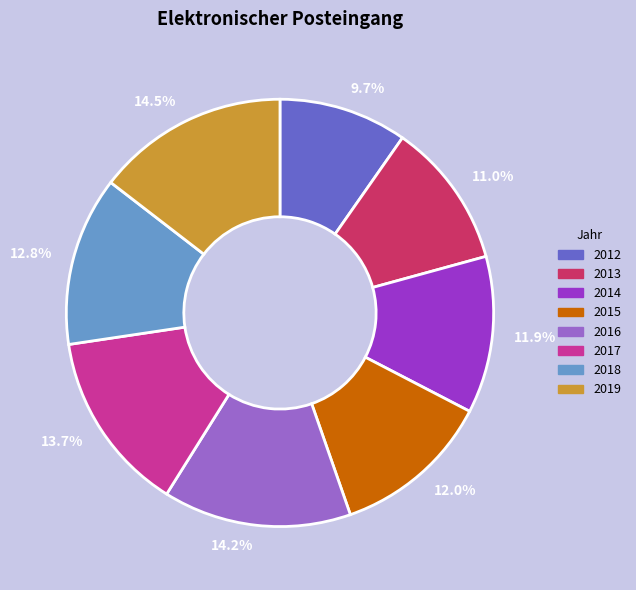

How many segments does this pie chart have?

8